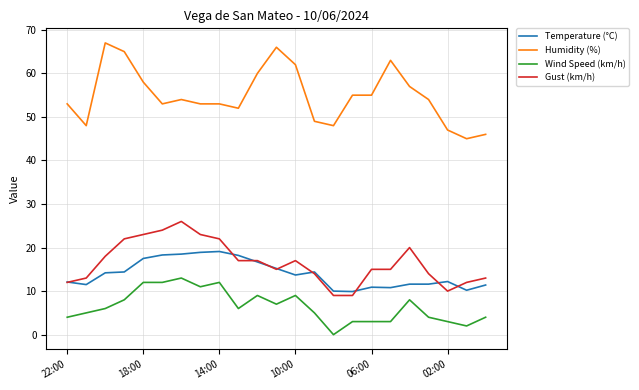

True or false: Temperature (°C) and Wind Speed (km/h) cross at least once.

False